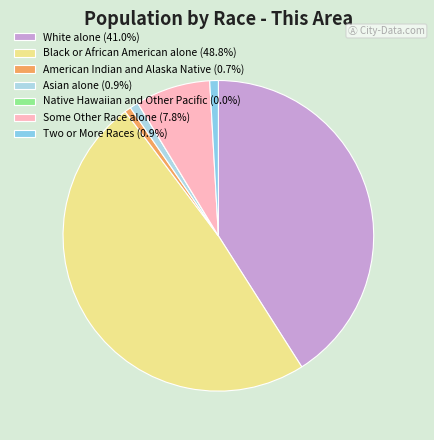

What percentage do Some Other Race alone and American Indian and Alaska Native together represent?

8.5%